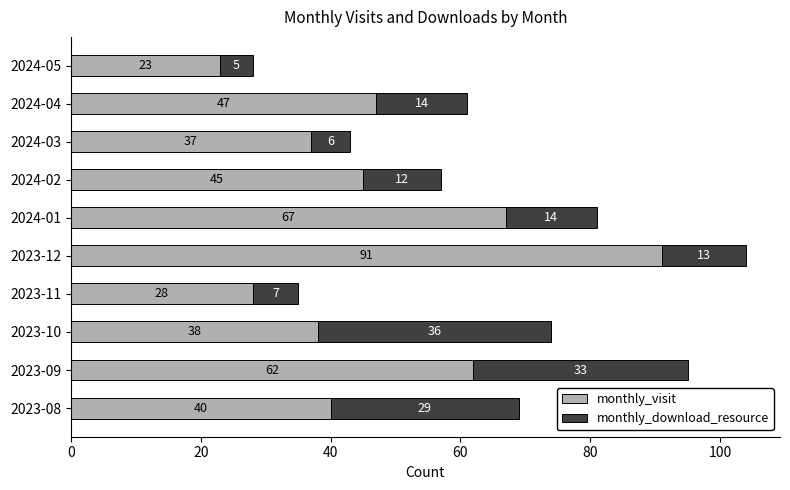

Where is monthly_visit nearest to the value 57?

2023-09